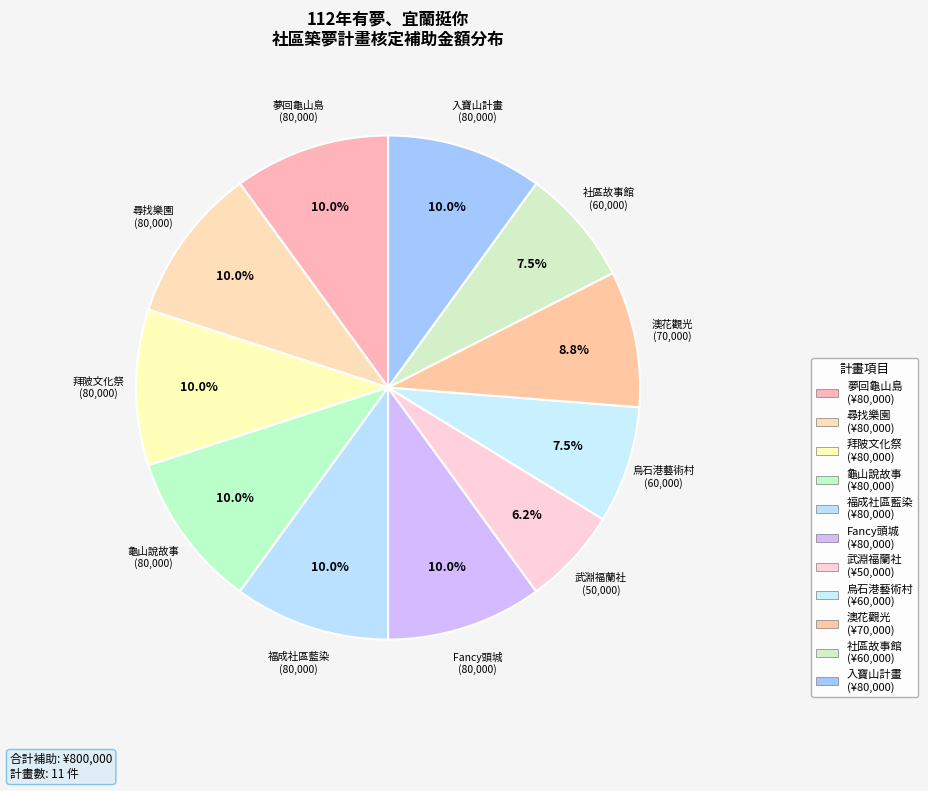

What is the total percentage of 夢回龜山島 and 社區故事館?

17.5%